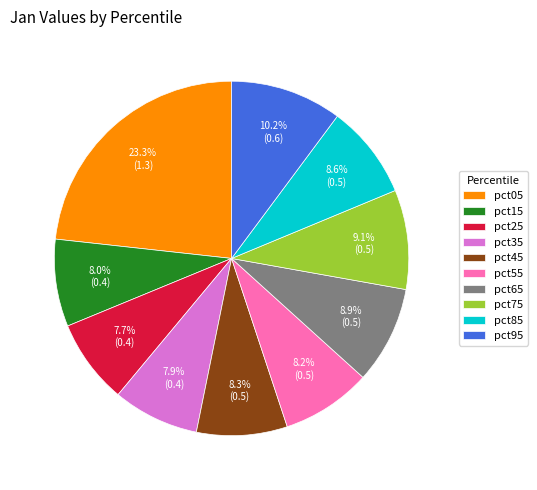

Which category has the biggest portion of the pie?

pct05